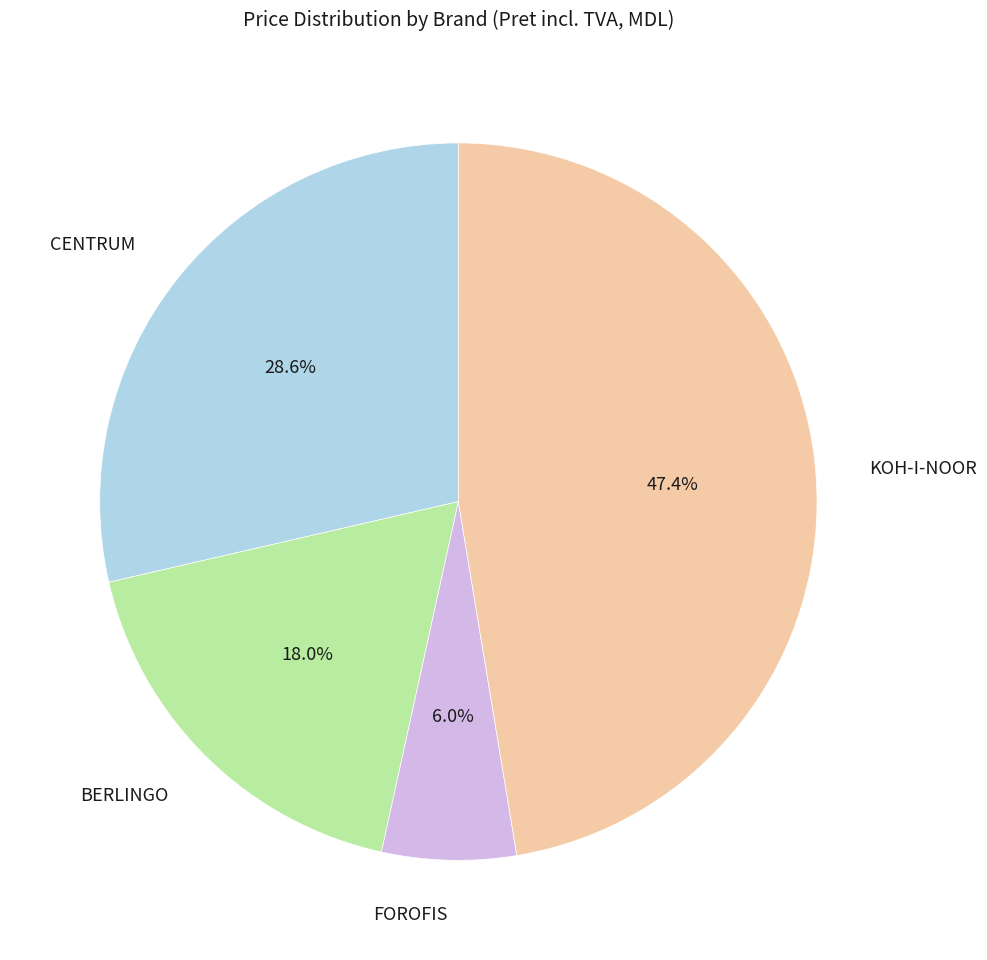

To the nearest percent, what is the difference between the largest and smallest slice percentages?

41%